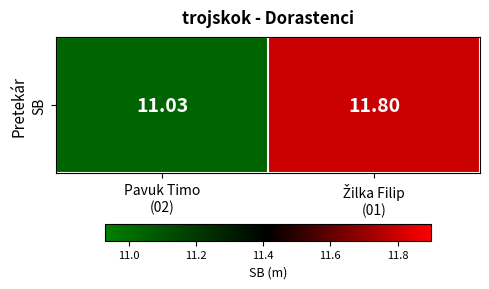

Which category has the highest value across all series?

Žilka Filip
(01)